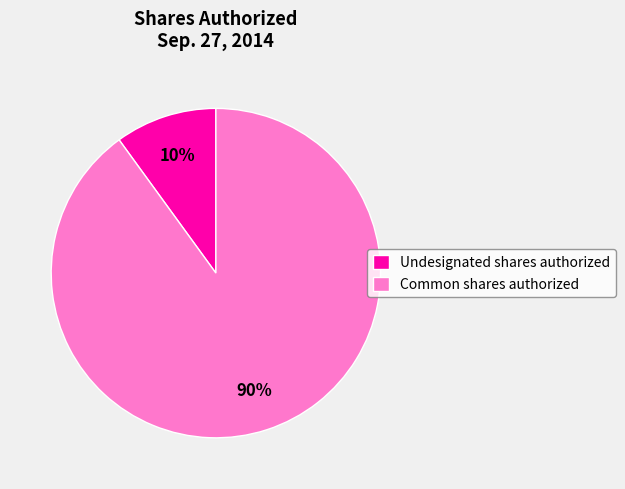

Is it true that Undesignated shares authorized is 17% of the pie?

False